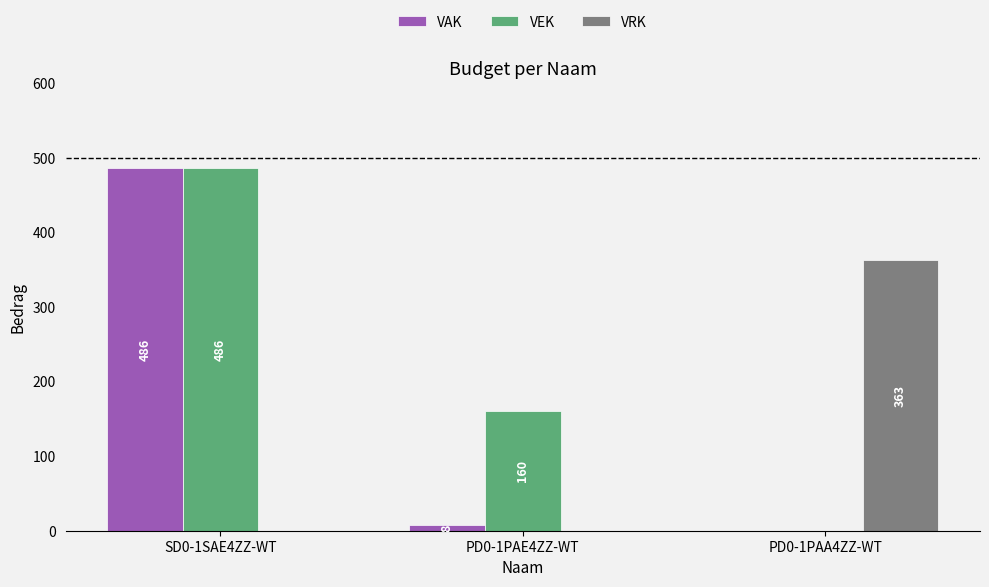

How many positive values does the VEK series have?

2